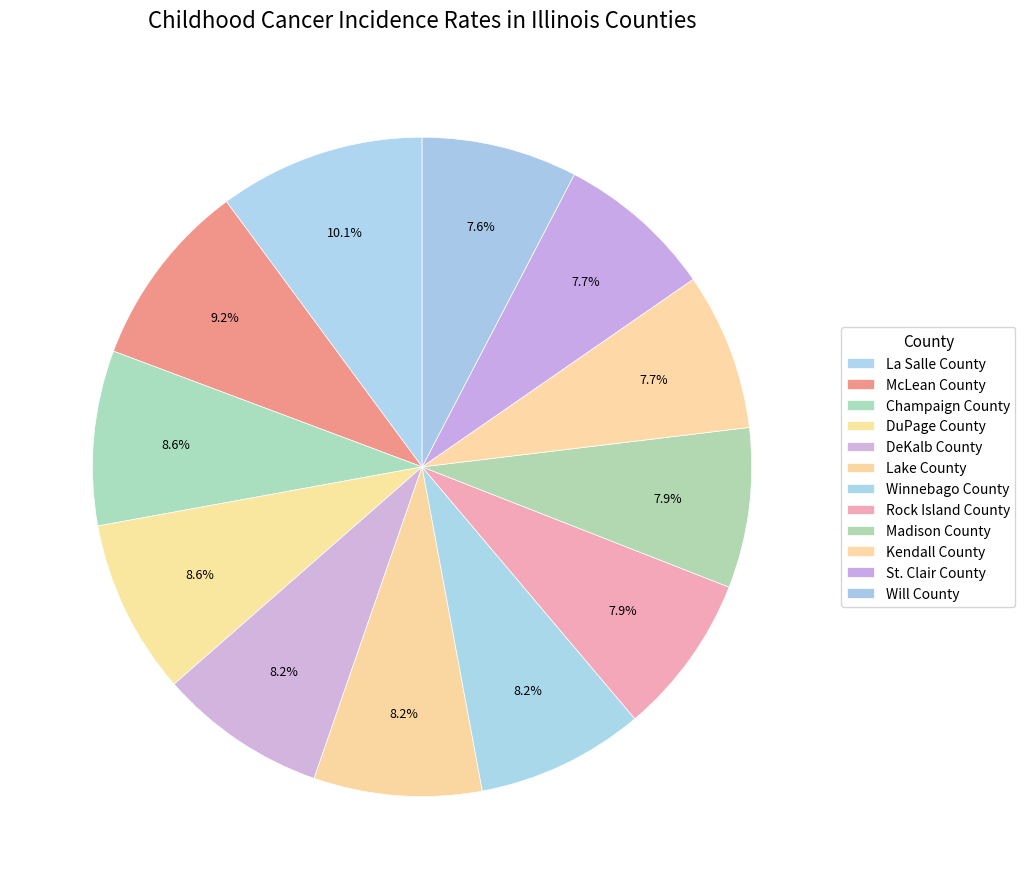

What percentage is the Winnebago County slice, to the nearest percent?

8%